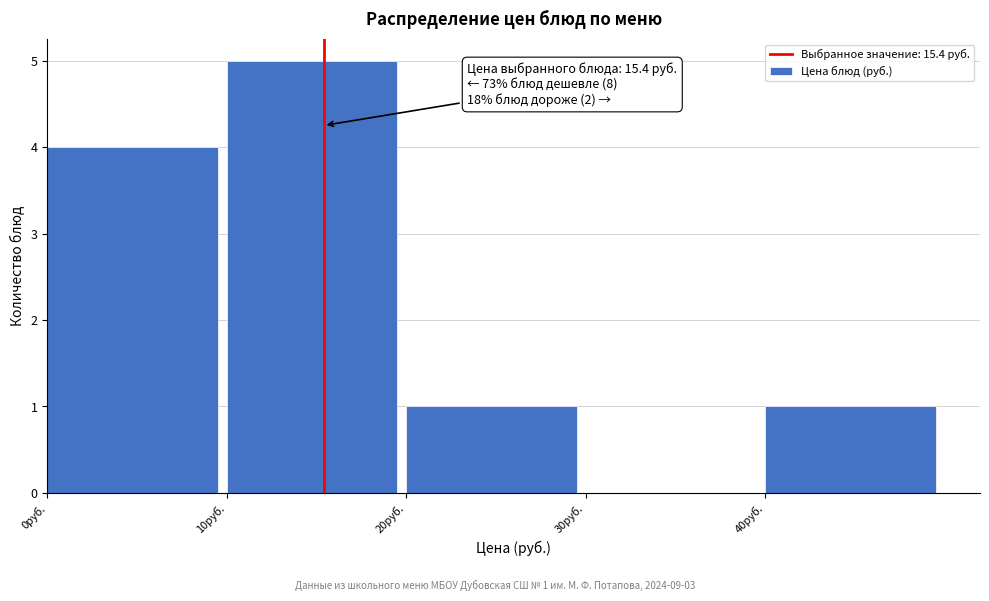

Over which range of the x-axis is the bar tallest?

10 to 20